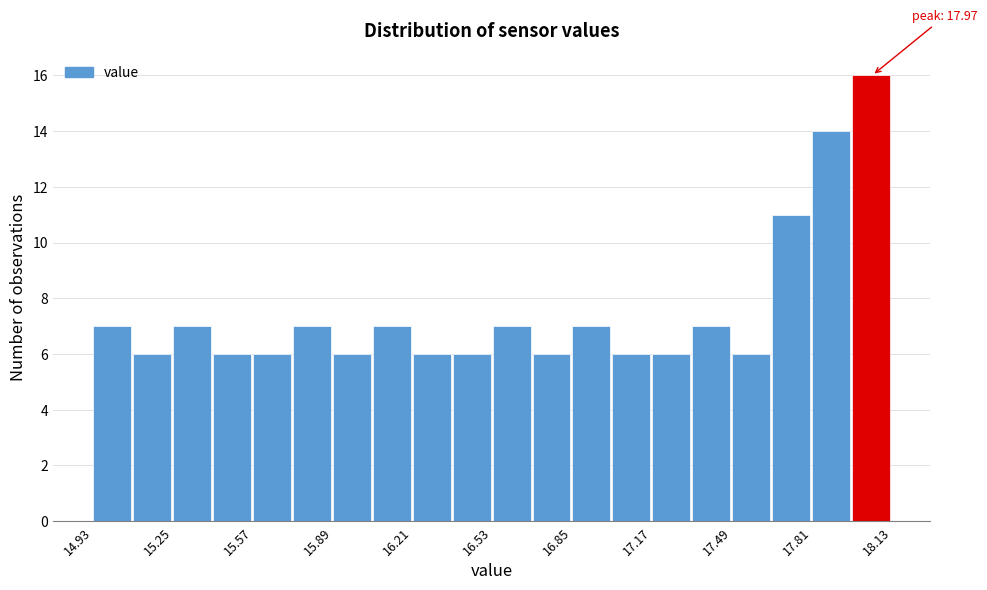

Read against the x-axis, roughly where is the centre of the tallest bar?

18.05